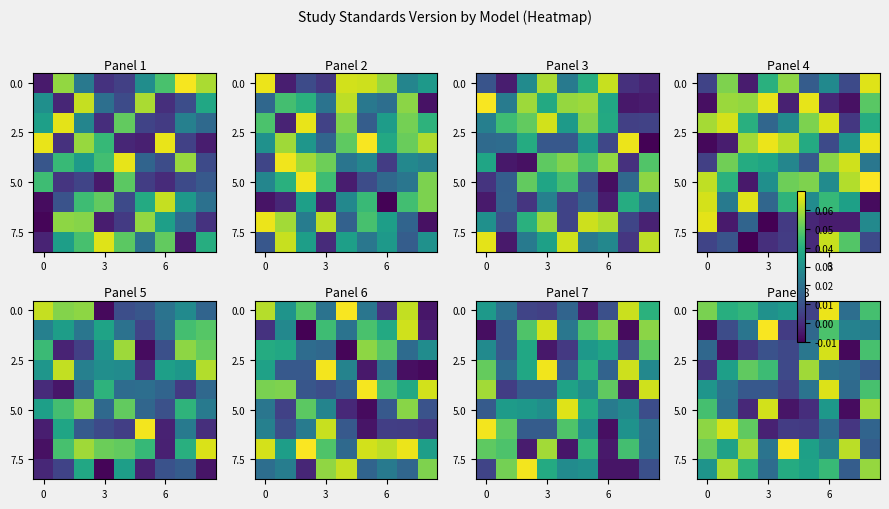

At which category is the sum across all series the highest?

6